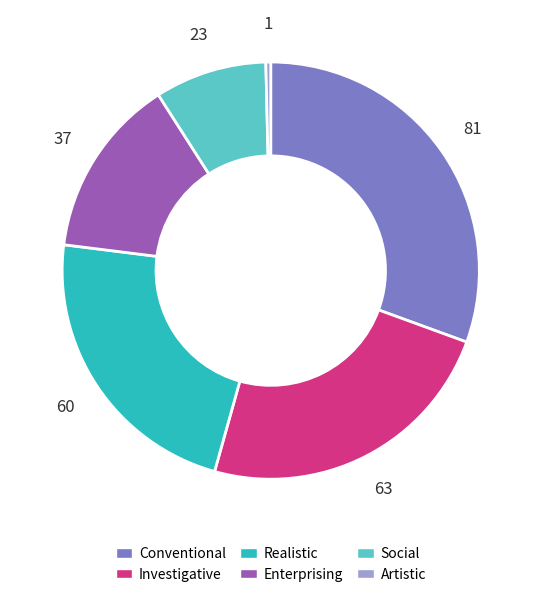

How many slices are in this pie chart?

6